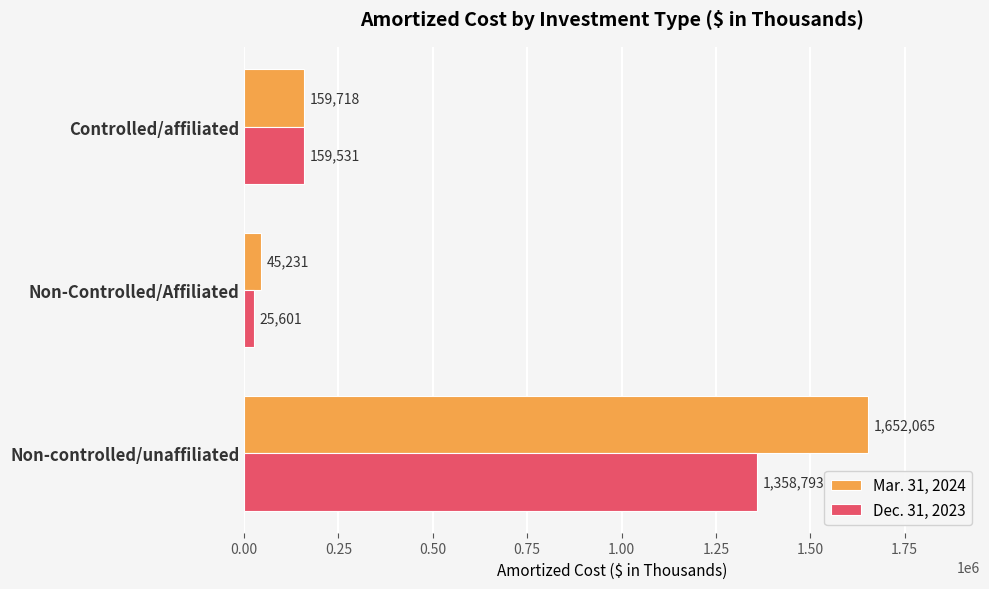

The value of Dec. 31, 2023 at Controlled/affiliated is 159531. True or false?

True